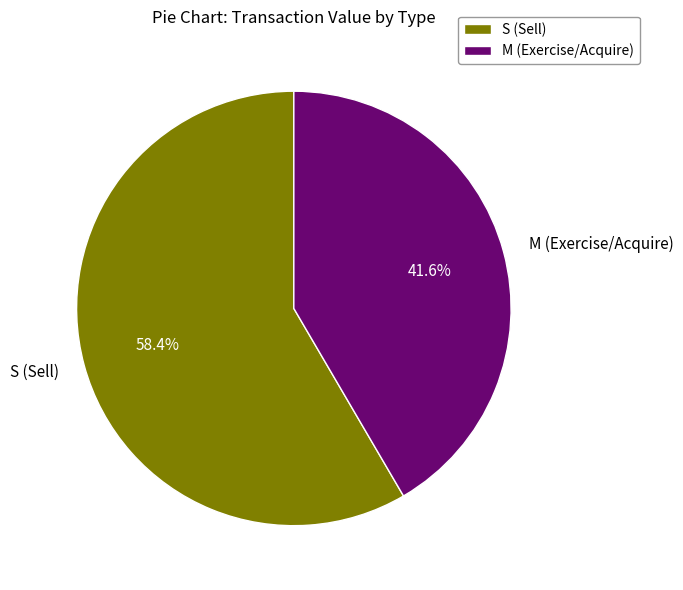

To the nearest percent, what is the average slice percentage?

50%